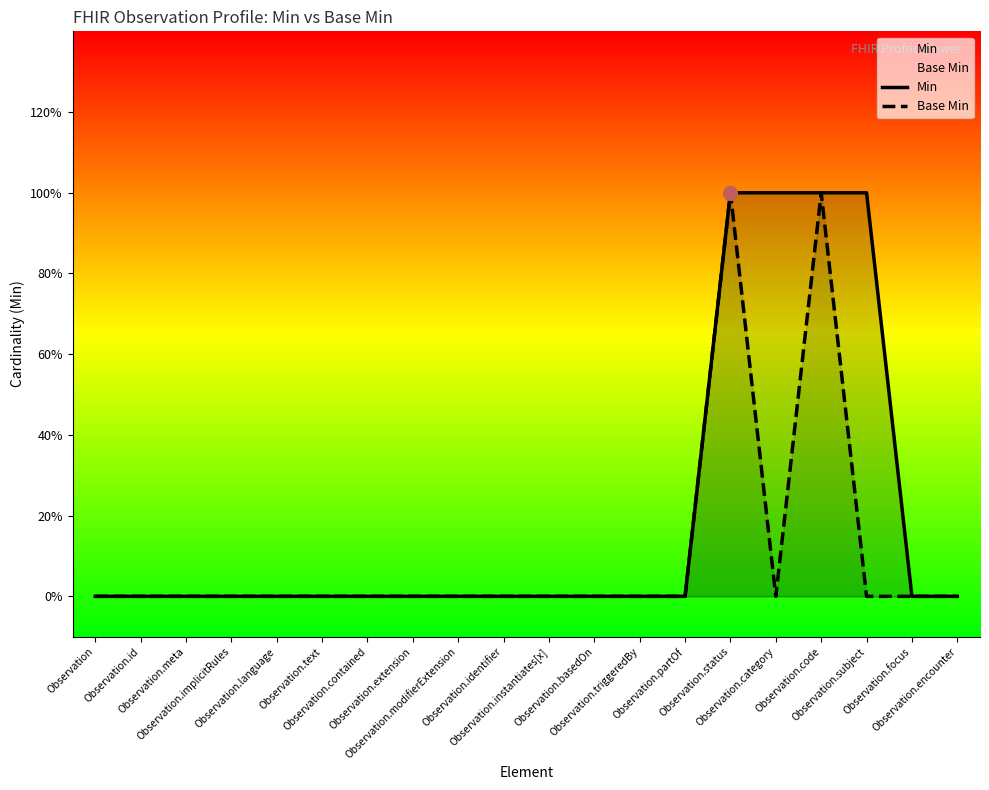

True or false: Min has more than 2 interior local peaks.

False